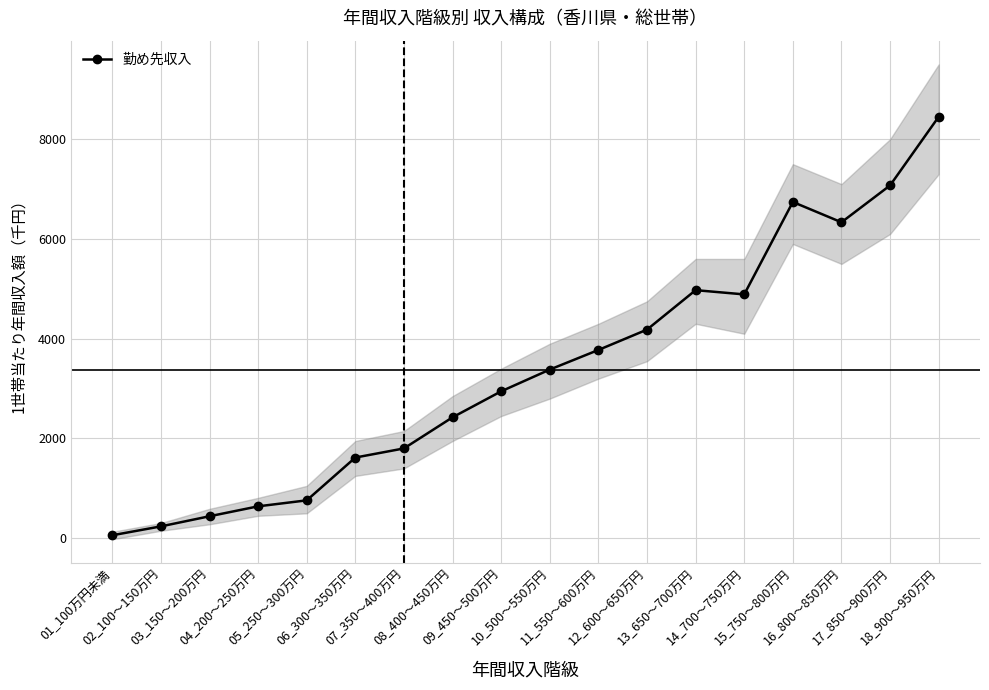

At which category does the data reach its first local peak?

13_650～700万円